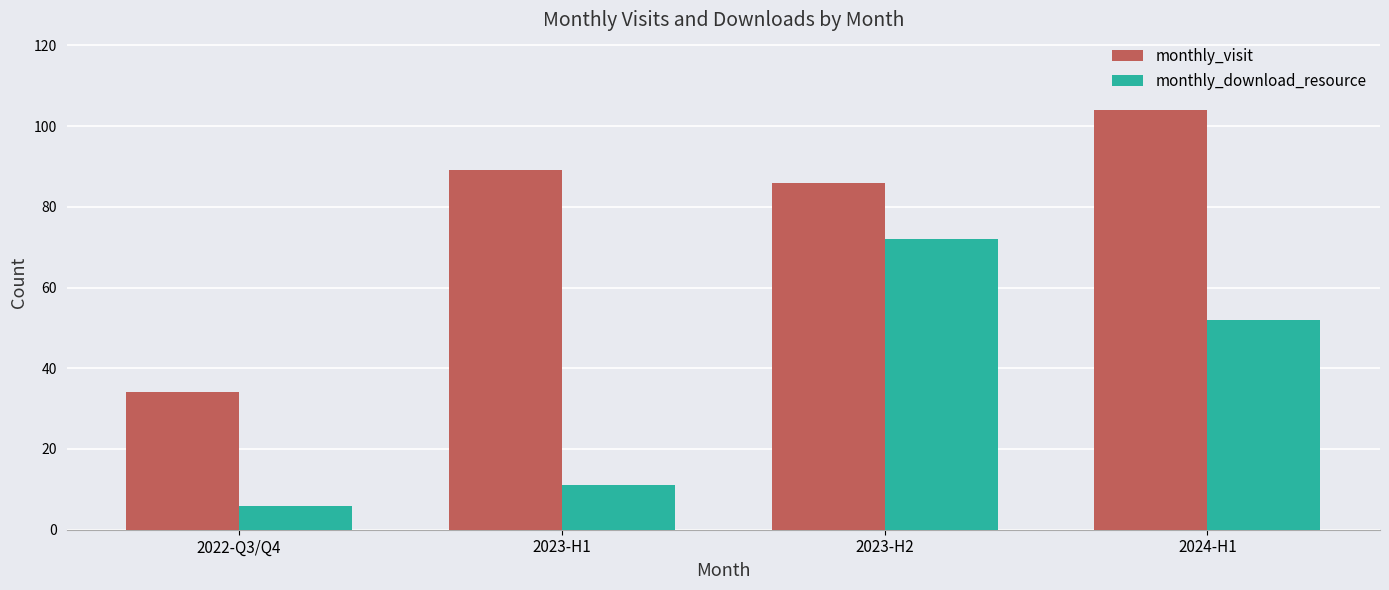

What is the label of the 1st bar from the right?

2024-H1